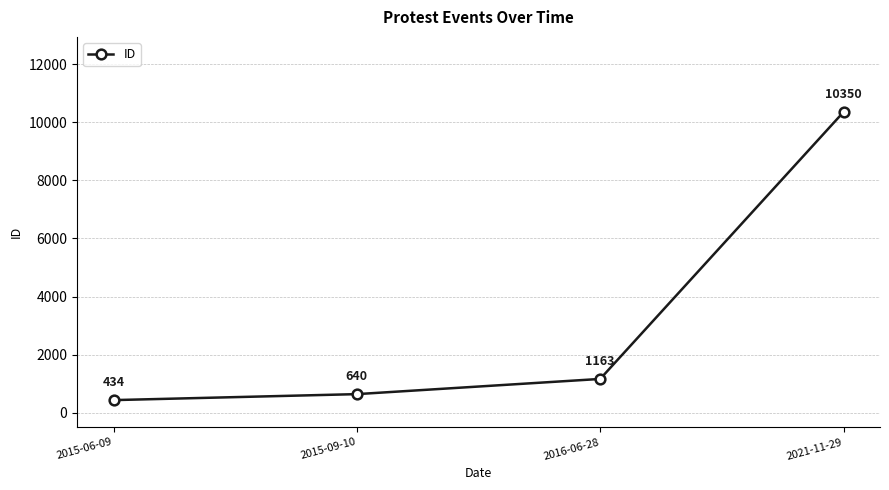

Reading right to left, list all the values displayed in this chart.

10350	1163	640	434